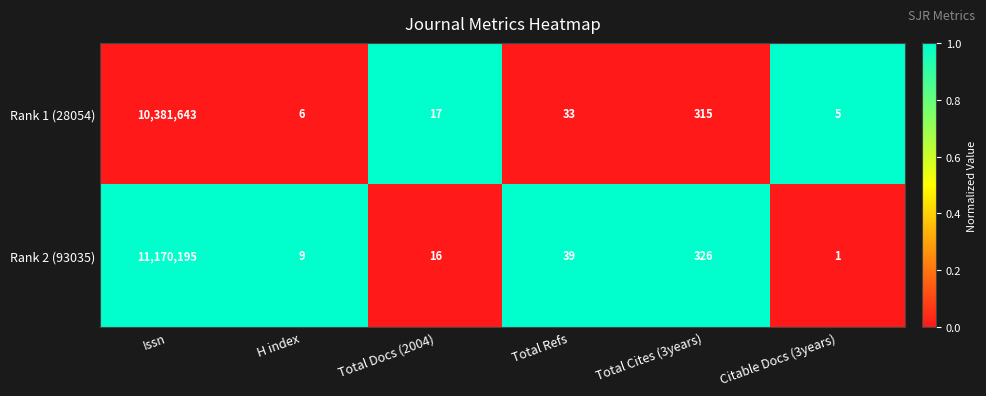

Which series changed the most between Total Refs and Total Cites (3years)?

Rank 2 (93035)